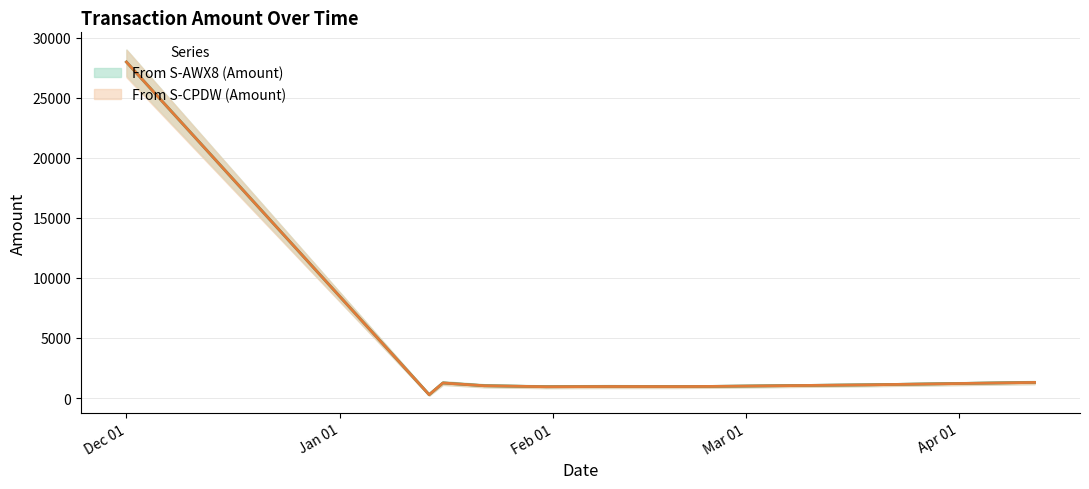

True or false: From S-CPDW (Amount) (median) has a value of 1962 at 9.

False